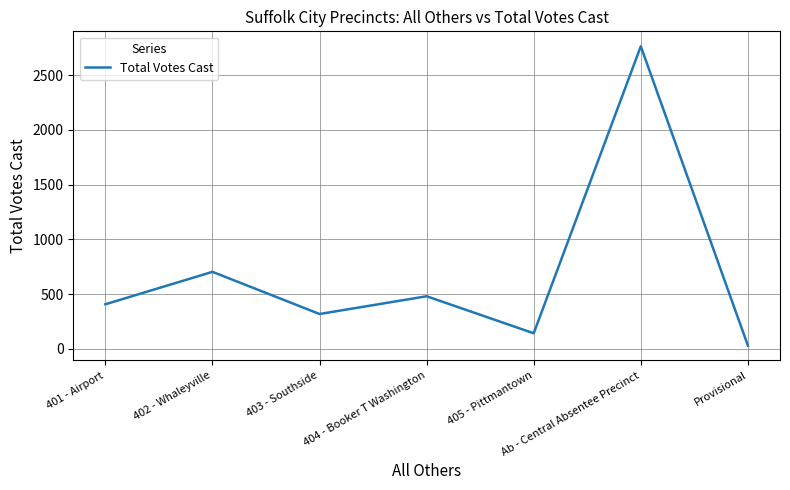

True or false: there are more than 1 points higher than both neighbors.

True